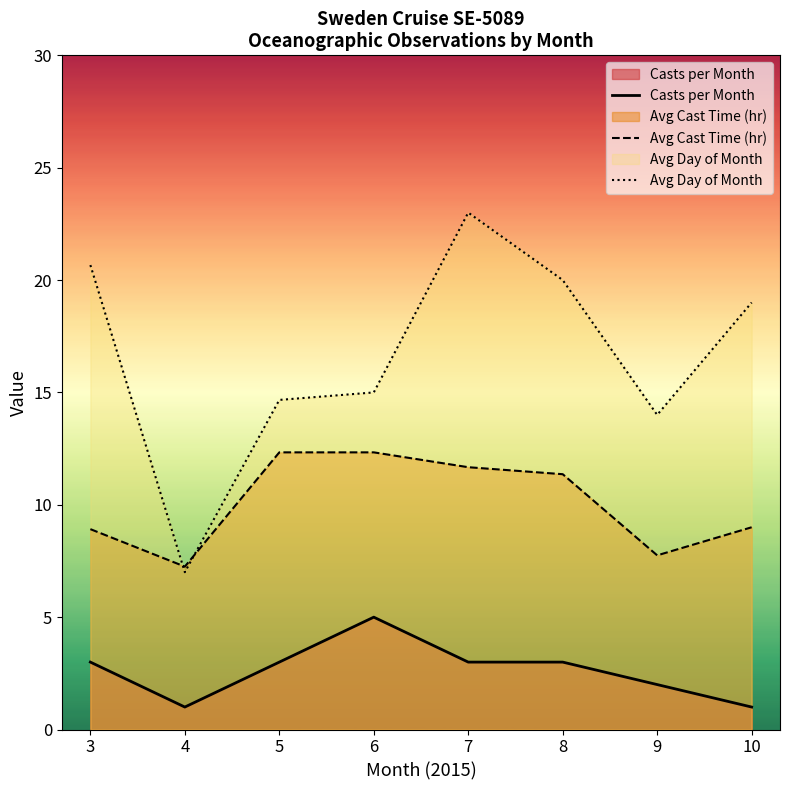

In Avg Day of Month, how many points are higher than both neighbors (excluding endpoints)?

1